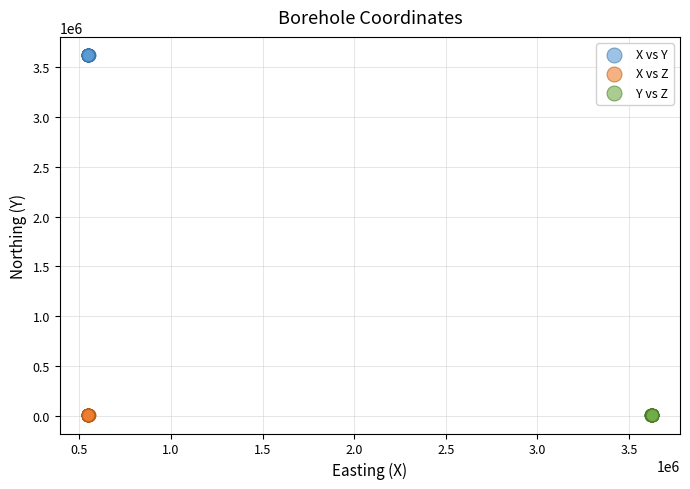

Which series has the largest Y range (max minus min)?

X vs Y